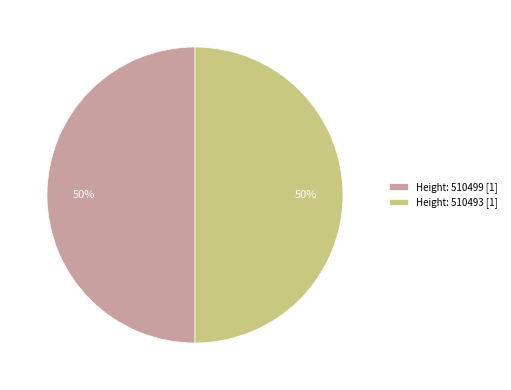

True or false: Height: 510499 [1] accounts for 41% of the total.

False